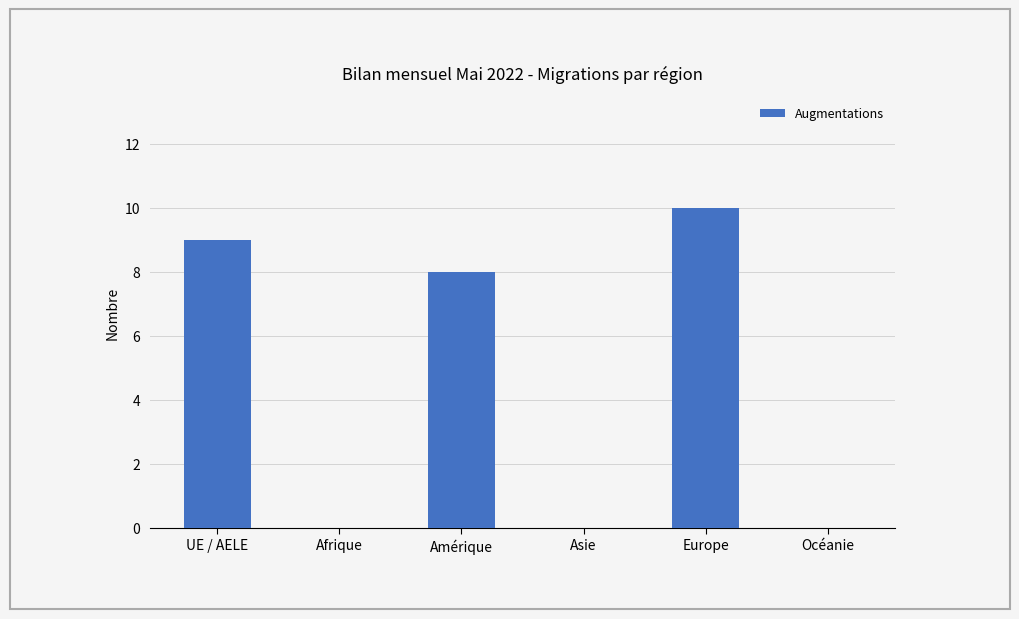

The chart shows a value of 0 at Afrique. True or false?

True